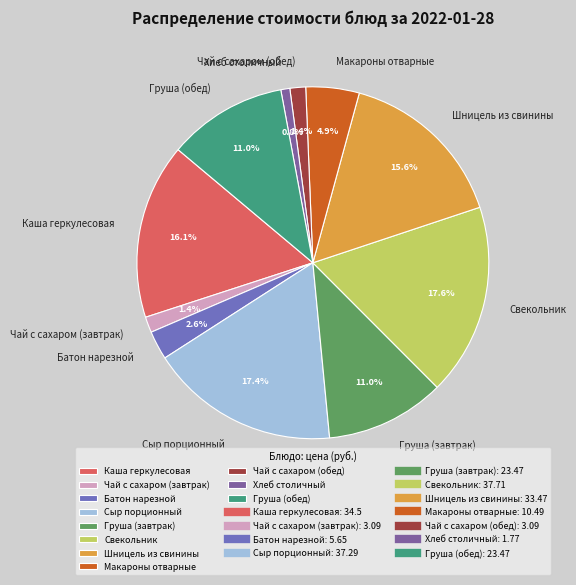

To the nearest percent, what is the average slice percentage?

9%